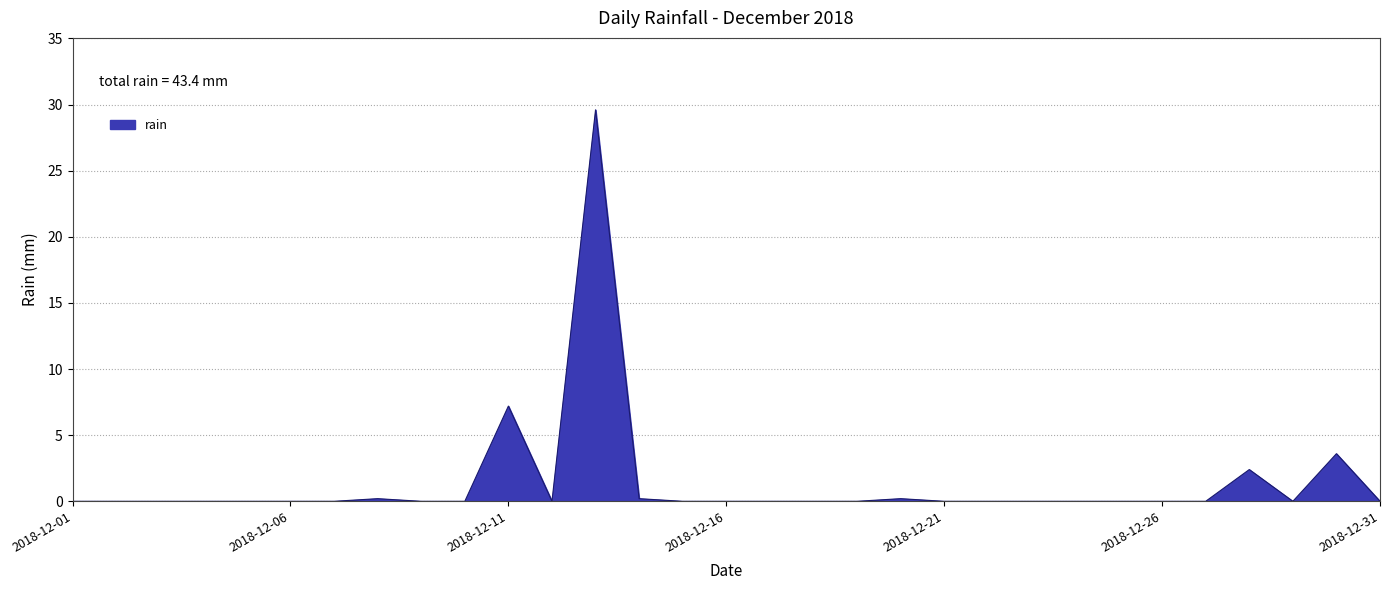

What is the maximum value shown in the chart?

29.6